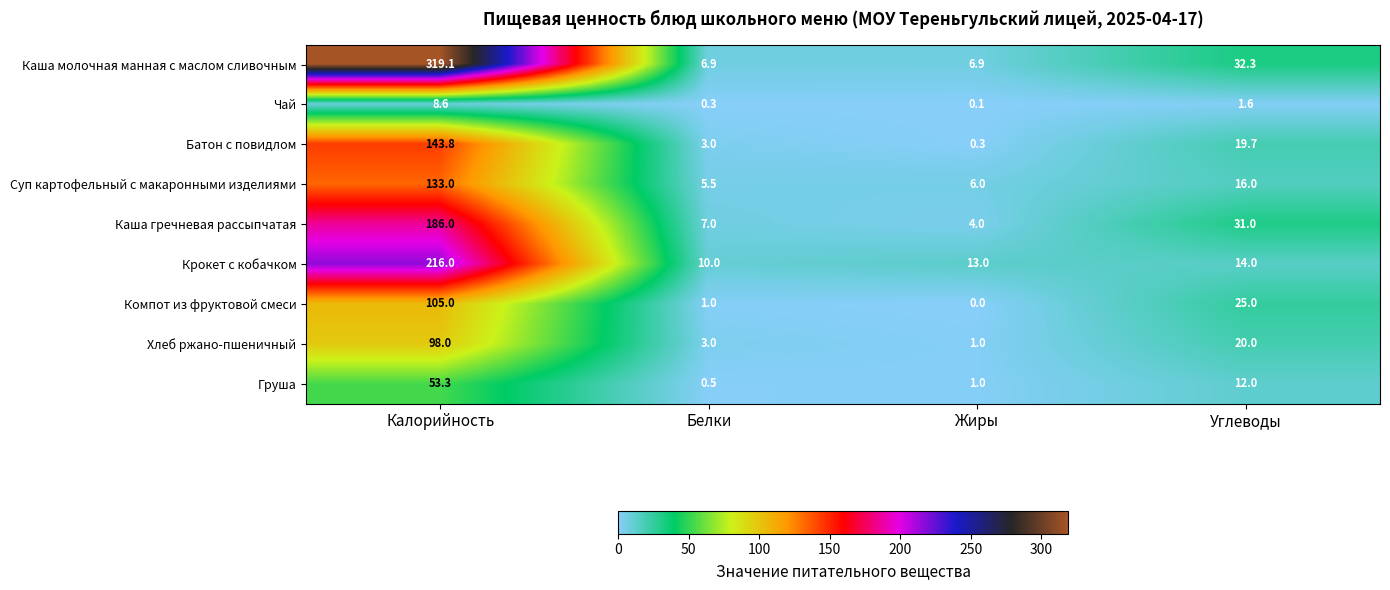

Where does the Батон с повидлом series first go above 19?

Калорийность